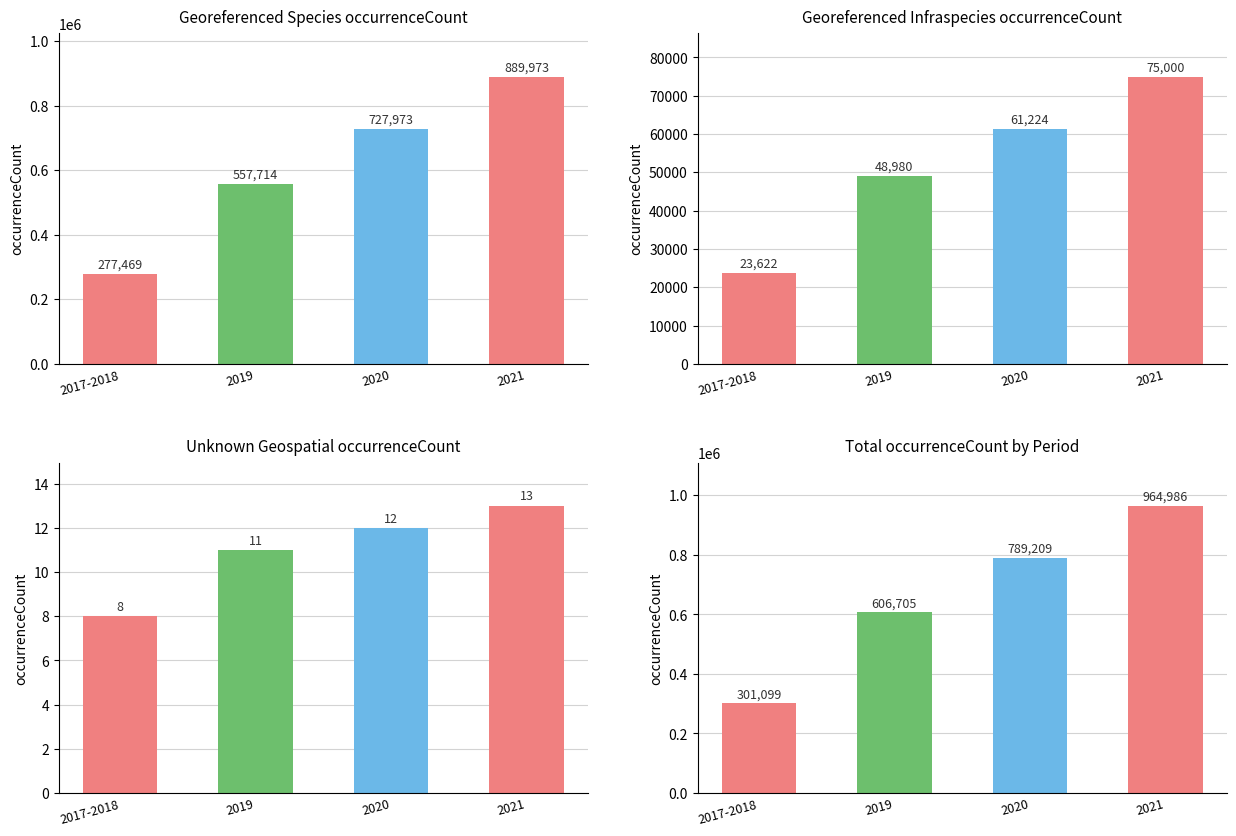

The Unknown Geospatial occurrenceCount series shows 18 at 2019. True or false?

False